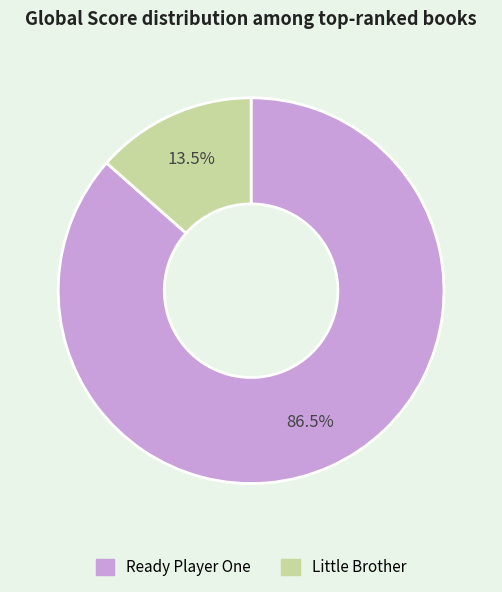

The Ready Player One slice represents 95% of the pie. True or false?

False